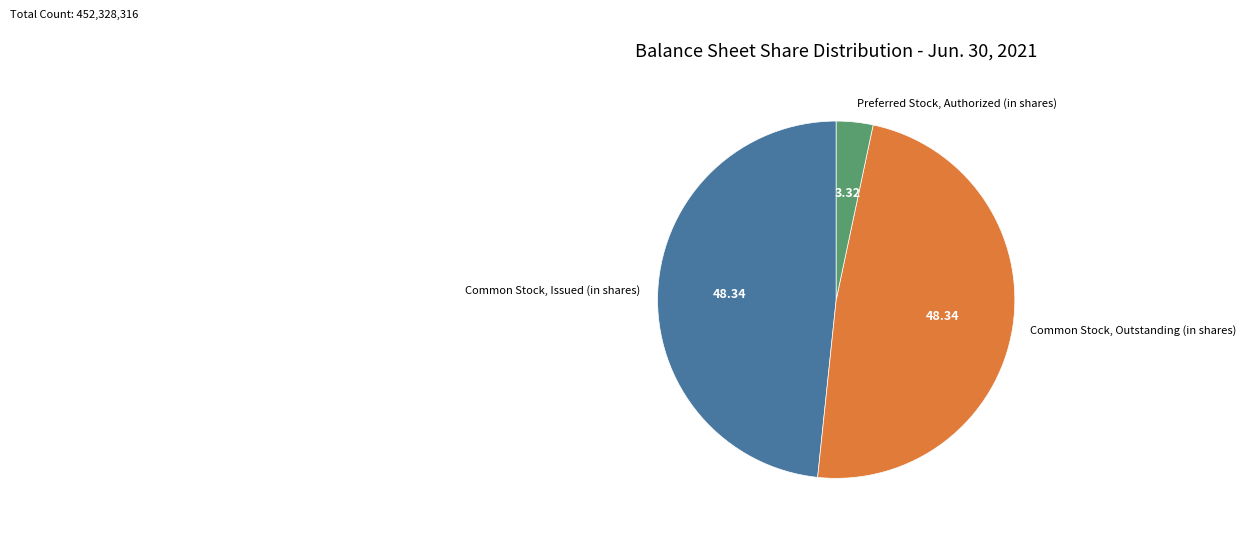

Count the number of slices in the pie.

3